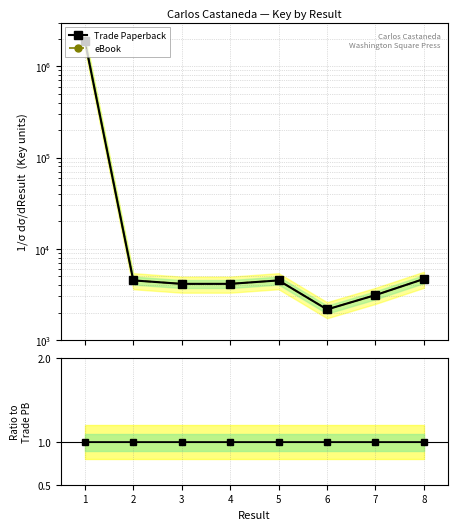

What is the value of the Trade Paperback point at the 2nd from the left?

4503